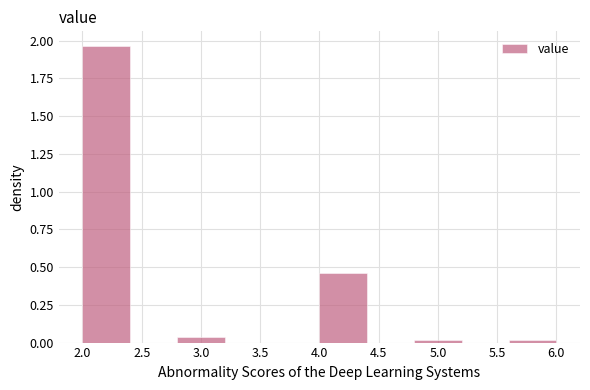

Reading left to right, transcribe this chart: for each bar, give the range it covers on the x-axis and its height. The values are not printed on the chart, so give them approximately, as read against the axis.

2.0 to 2.4: 1.95
2.4 to 2.8: 0
2.8 to 3.2: under 0.05
3.2 to 3.6: 0
3.6 to 4.0: 0
4.0 to 4.4: 0.45
4.4 to 4.8: 0
4.8 to 5.2: under 0.05
5.2 to 5.6: 0
5.6 to 6.0: under 0.05